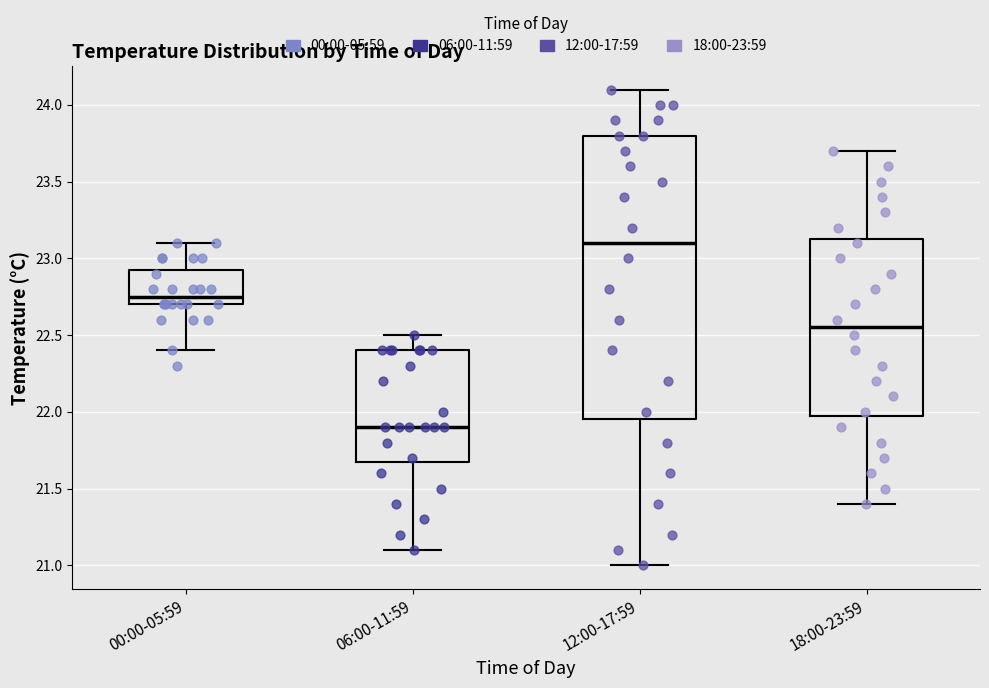

Which box's median line is the lowest?

06:00-11:59